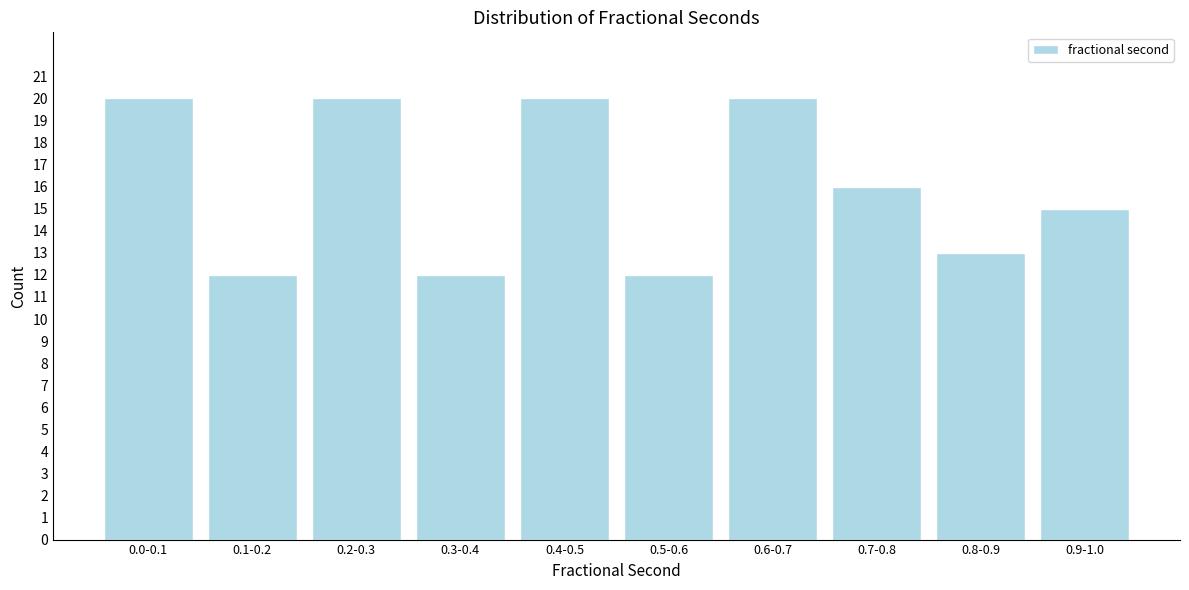

Reading right to left, list all the values displayed in this chart.

15	13	16	20	12	20	12	20	12	20